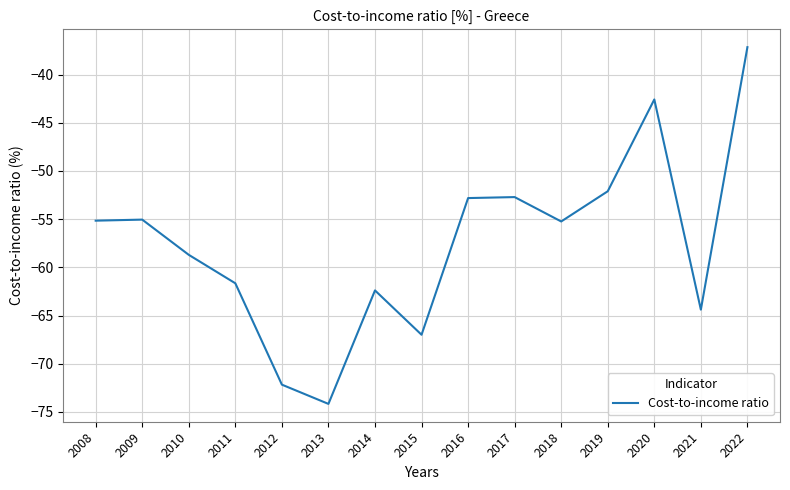

What is the difference between the values at 2012 and 2010?

13.5